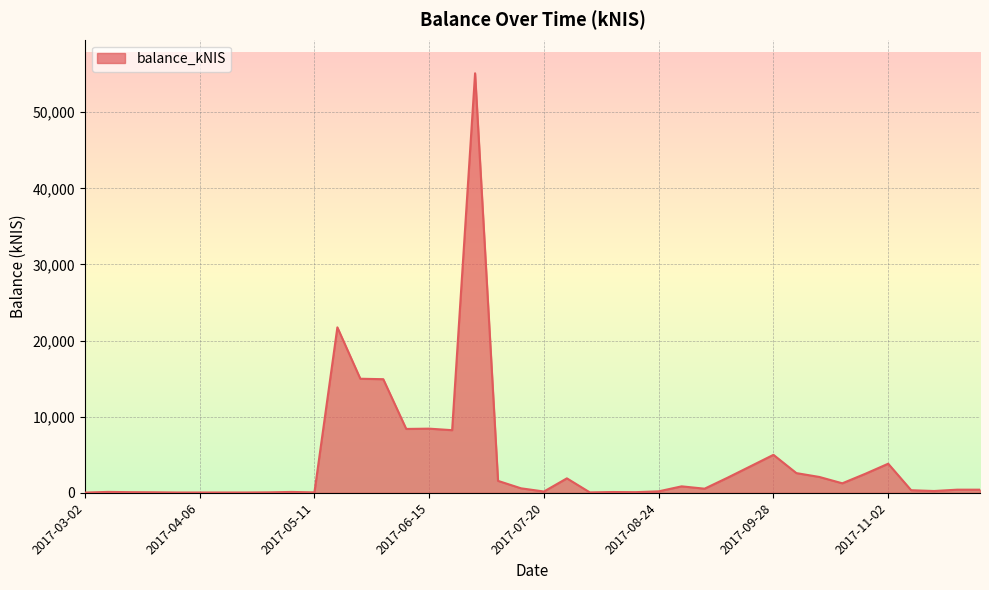

What is the greatest value displayed?

55115.4